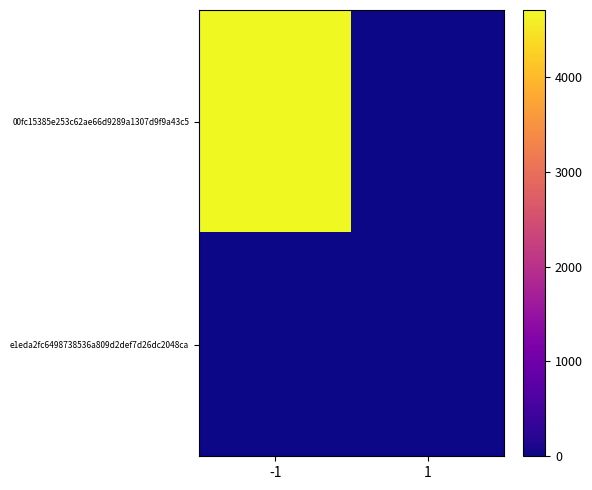

Reading left to right, what are all the values shown in this chart?

00fc15385e253c62ae66d9289a1307d9f9a43c5: -1=4707	1=0
e1eda2fc6498738536a809d2def7d26dc2048ca: -1=0	1=5